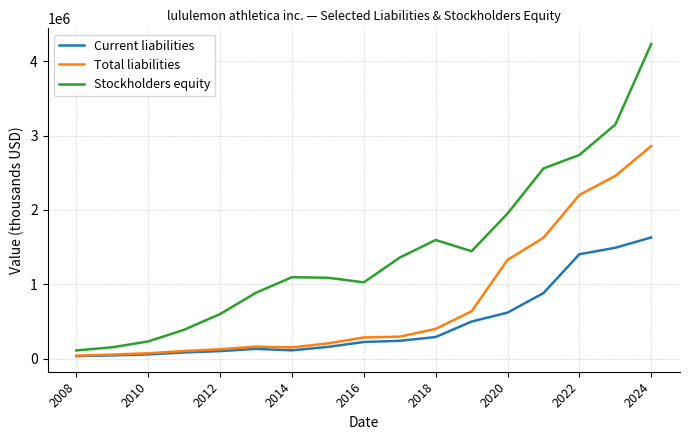

Rank the series by their maximum value, from highest to lowest.

Stockholders equity, Total liabilities, Current liabilities